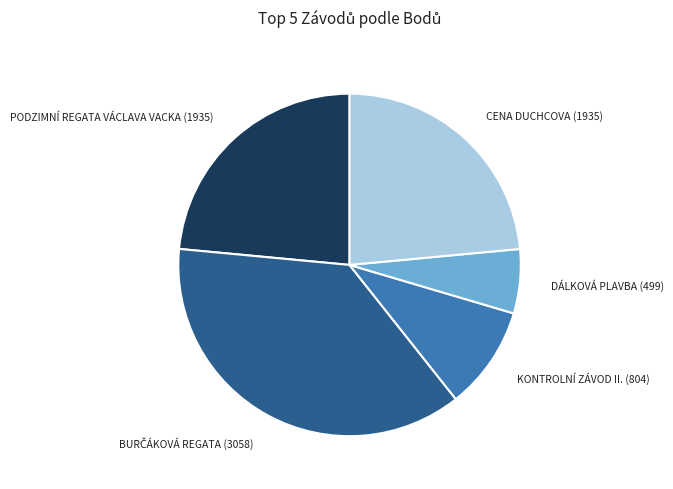

Does any single category account for the majority?

No